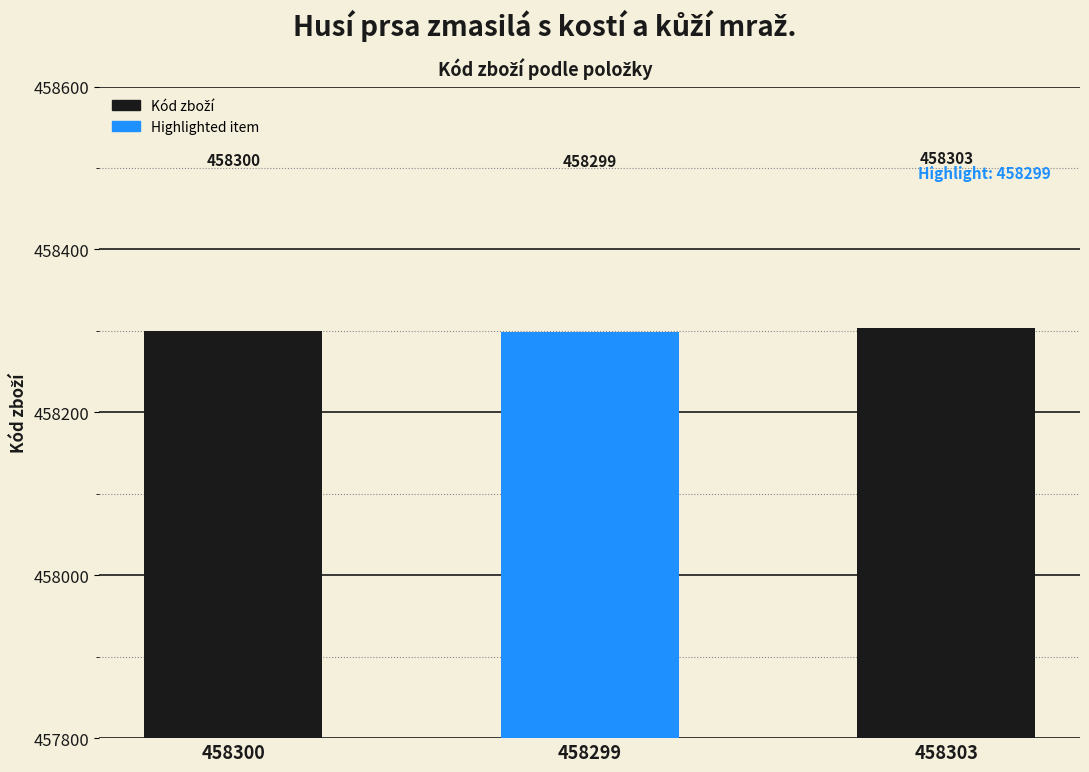

How many values are between 458299 and 458303?

3